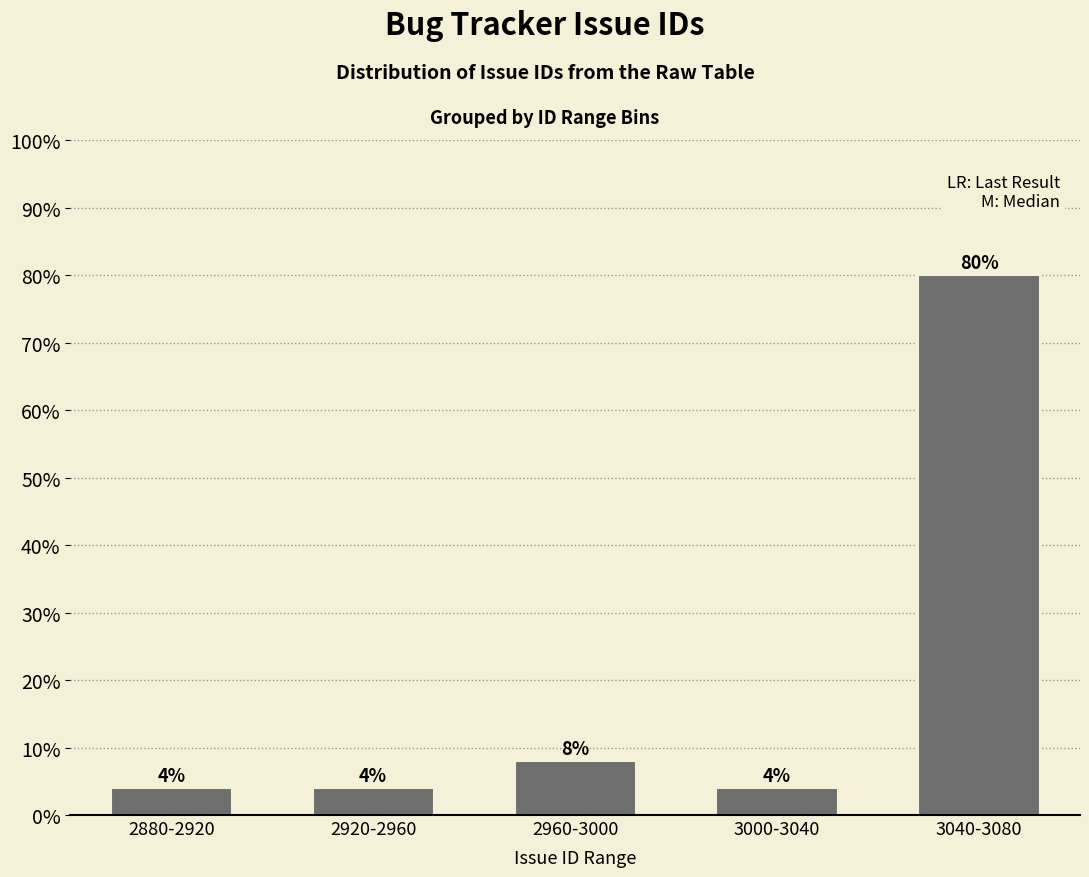

Reading left to right, transcribe all the data shown in this chart.

4	4	8	4	80